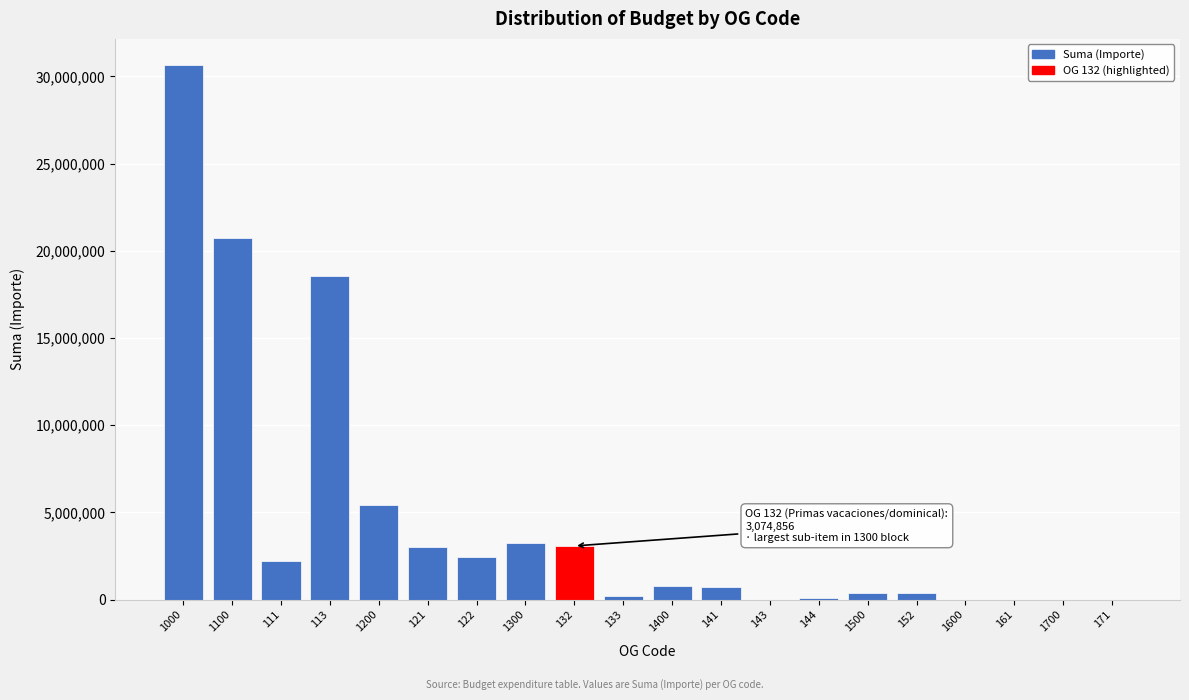

The value at 161 is 14256609. True or false?

False